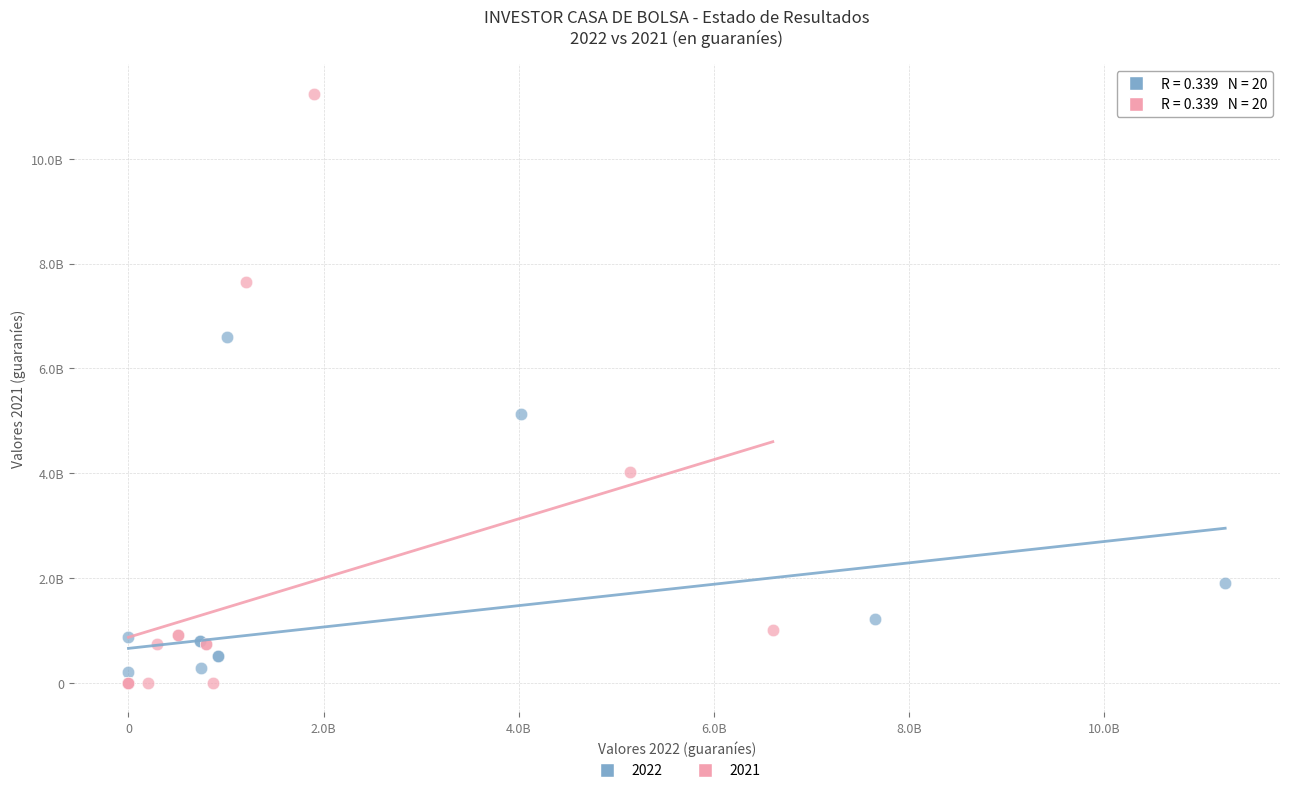

What are all the series names shown in the legend?

2022, 2021